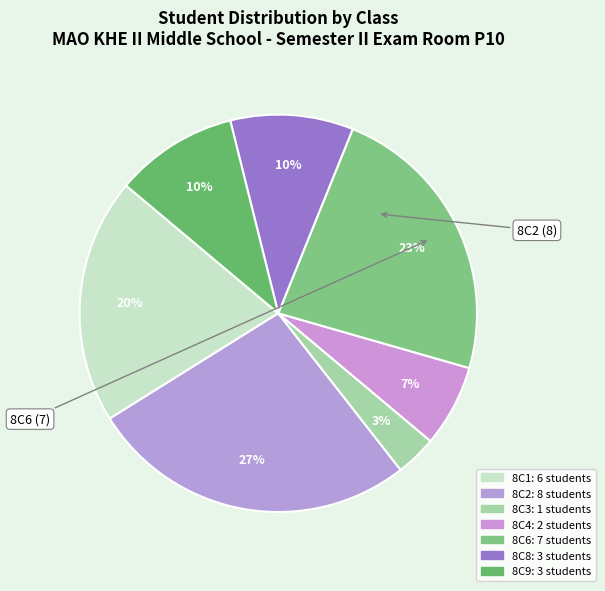

Does any single category account for the majority?

No